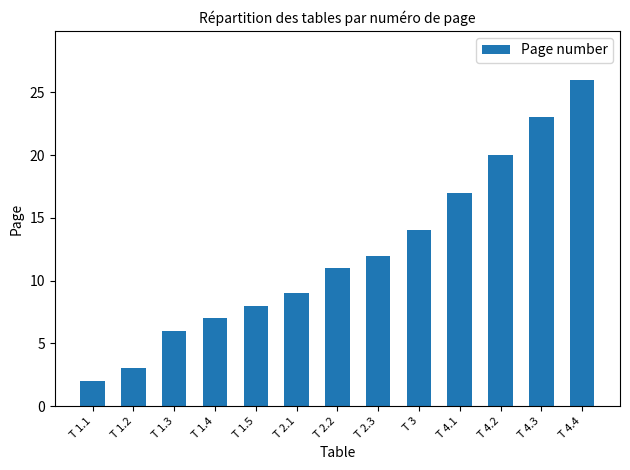

Reading left to right, what are all the values shown in this chart?

2	3	6	7	8	9	11	12	14	17	20	23	26